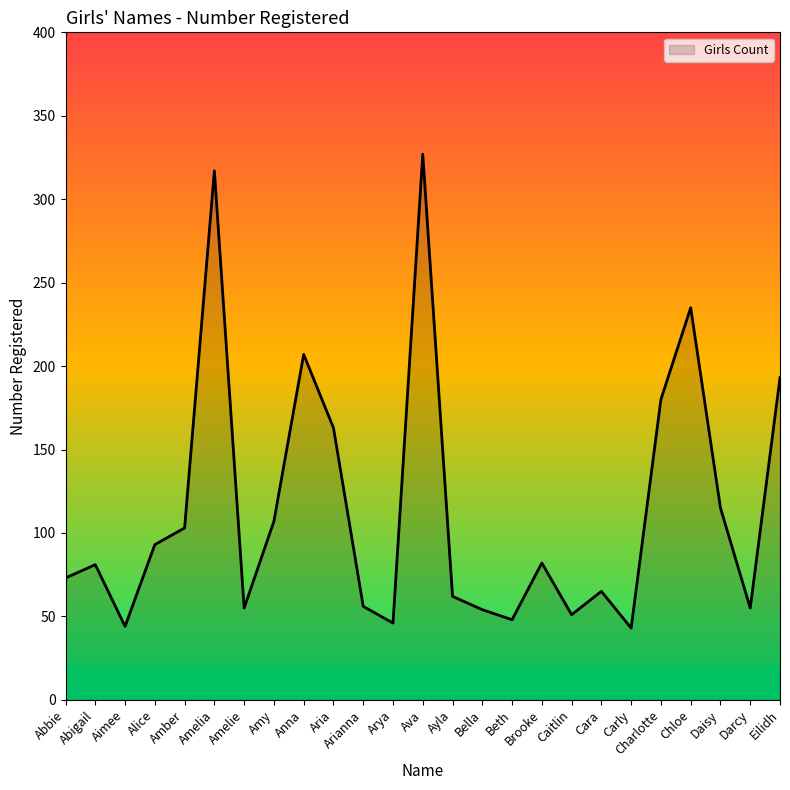

What is the difference between the maximum and minimum values?

284